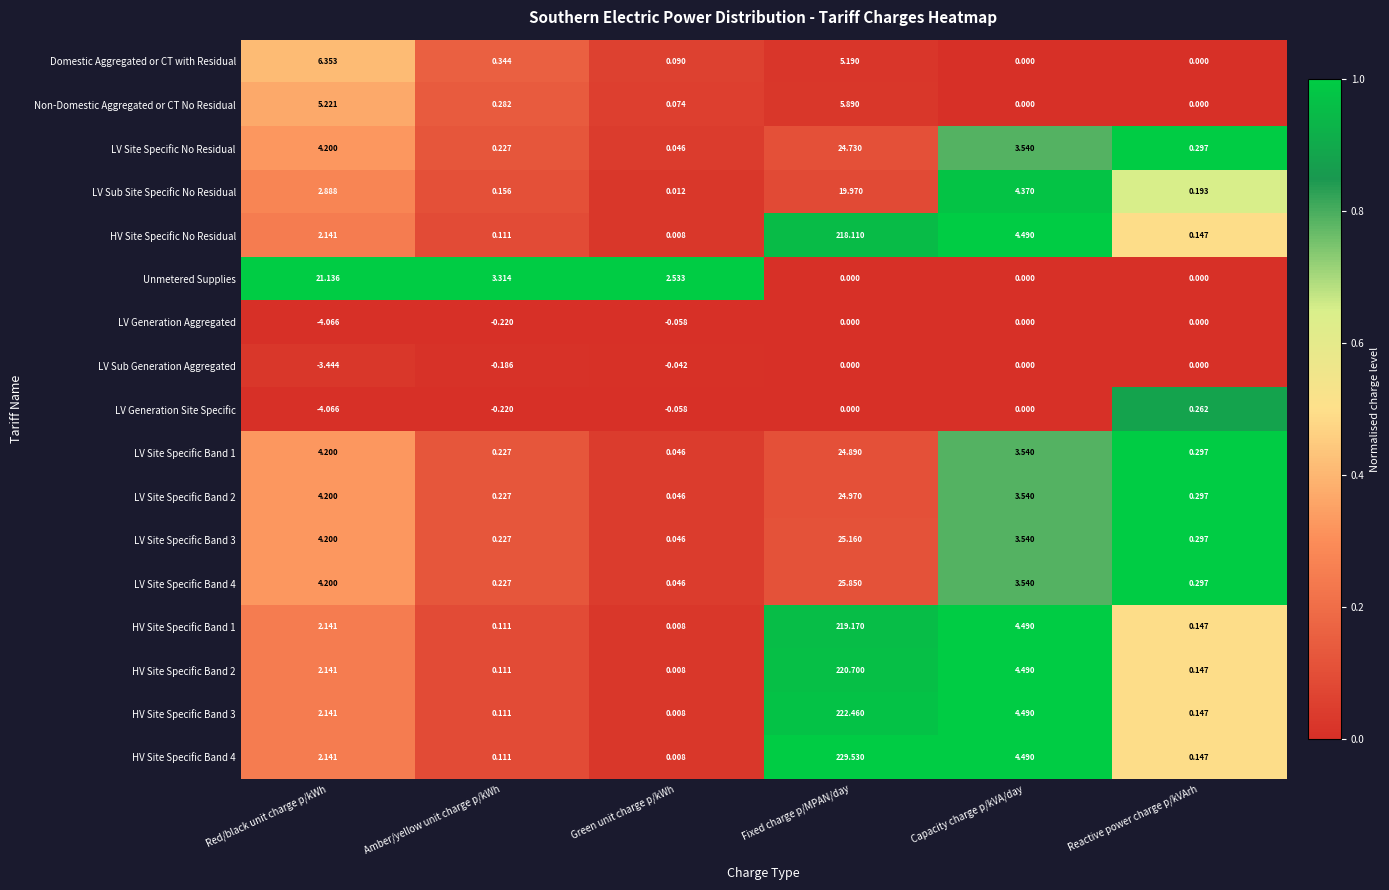

Where does the LV Site Specific Band 4 series first go above 3?

Red/black unit charge p/kWh